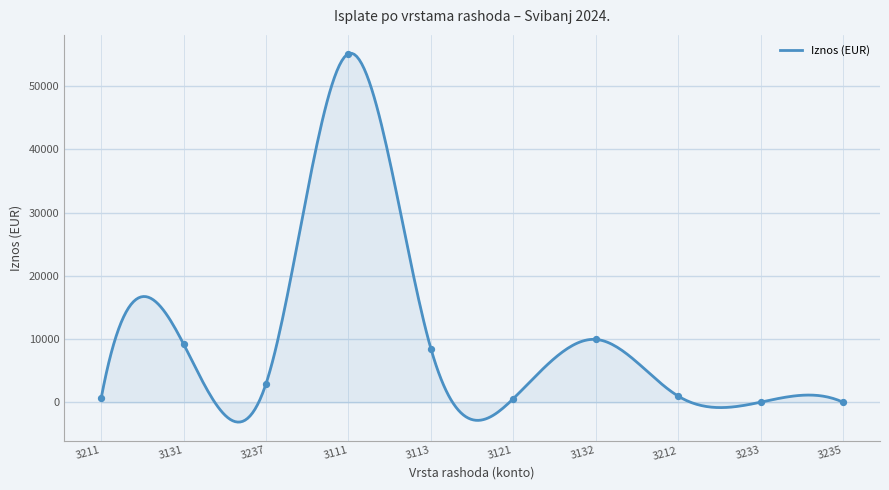

What is the ratio of the value at 3212 to the value at 3211?

1.4